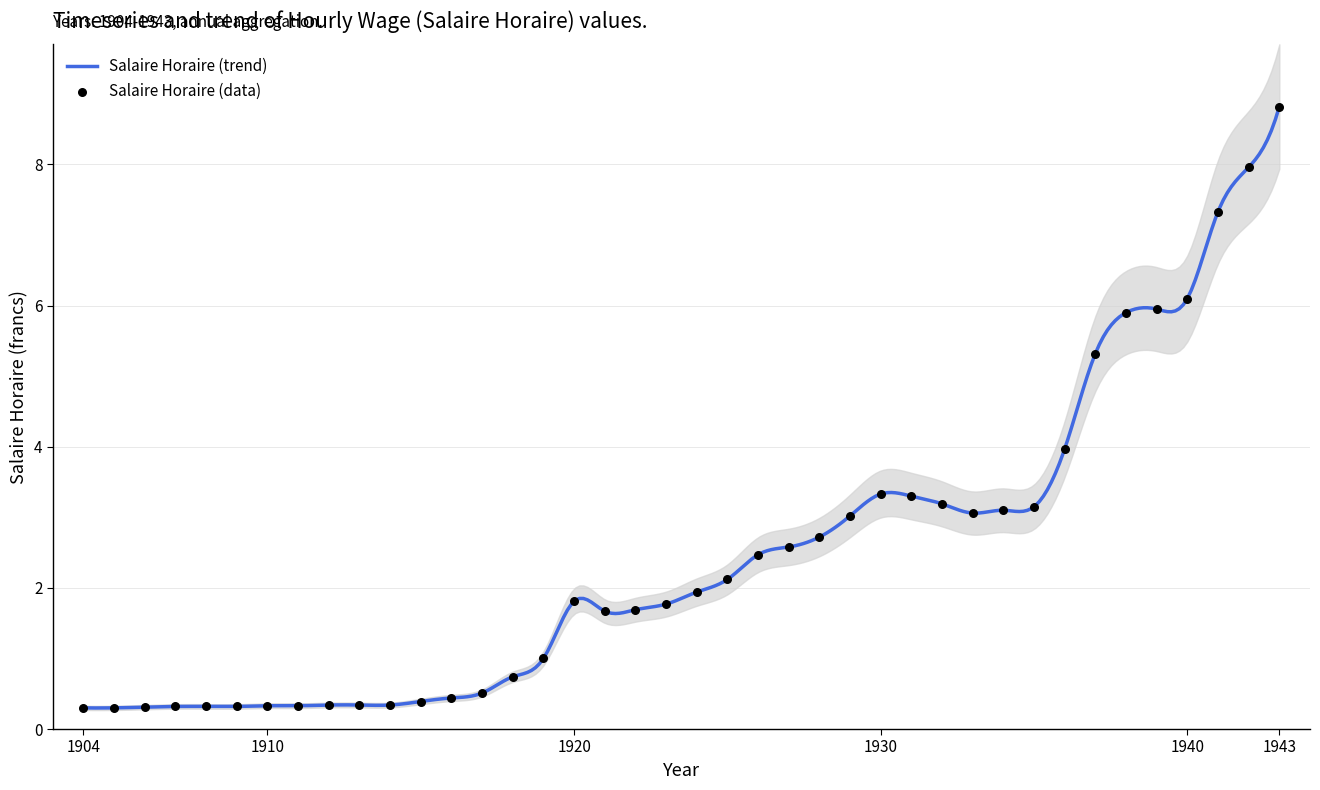

What is the ratio of the value at 1912 to the value at 1929?

0.1